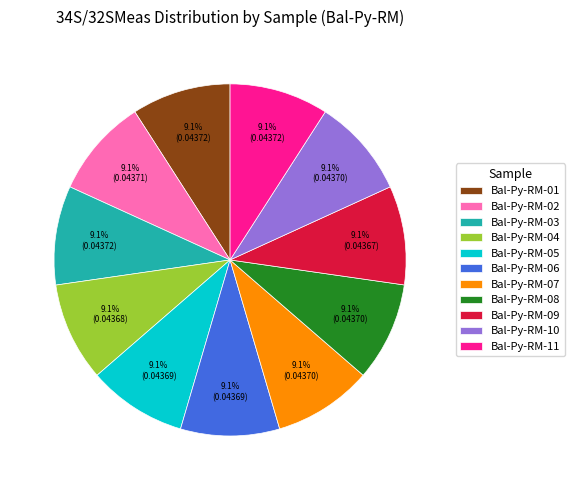

Is the sum of Bal-Py-RM-08 and Bal-Py-RM-05 greater than half?

No